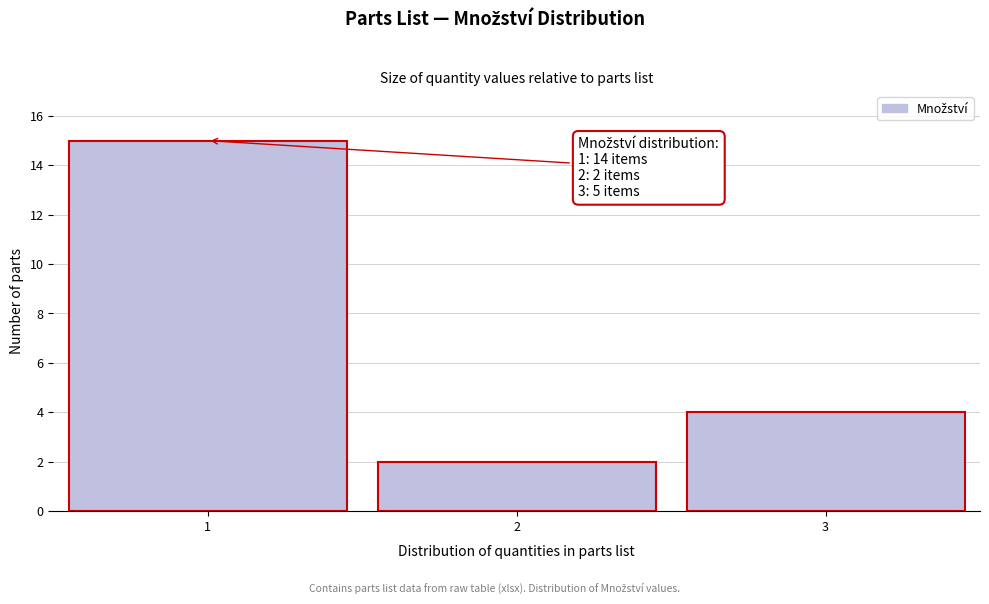

Reading left to right, extract all data points from this chart.

1=15	2=2	3=4